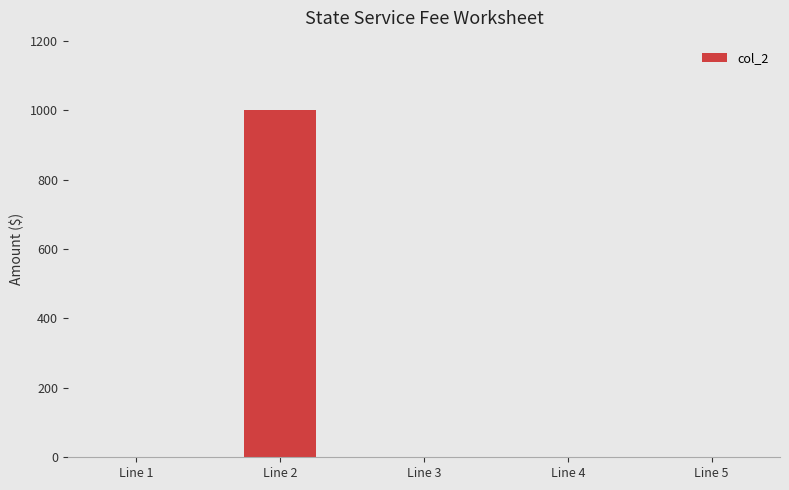

Reading right to left, what are all the values shown in this chart?

Line 5=0	Line 4=0	Line 3=0	Line 2=1000	Line 1=0